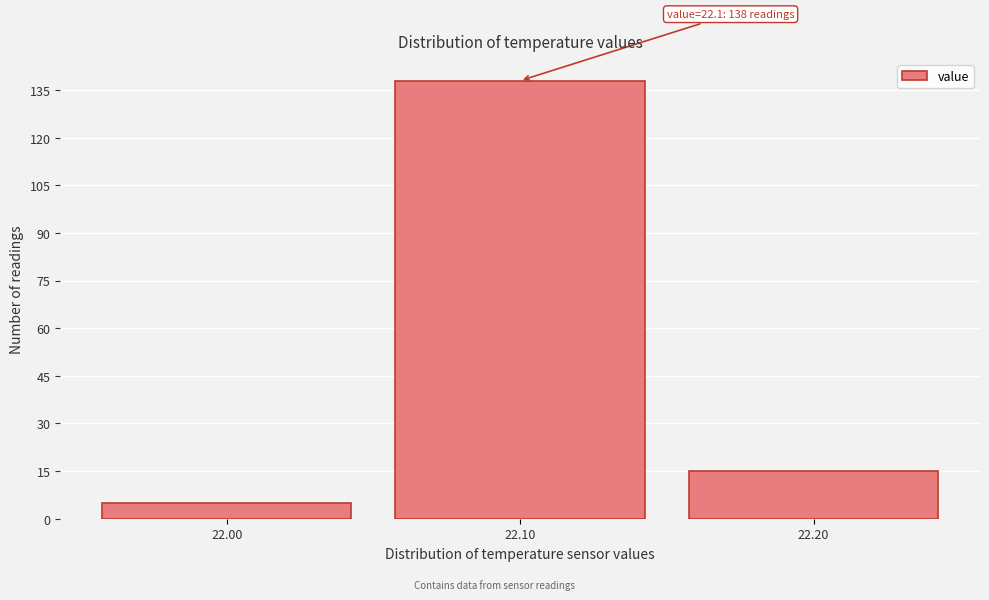

Over which range of the x-axis is the bar tallest?

22.05 to 22.15